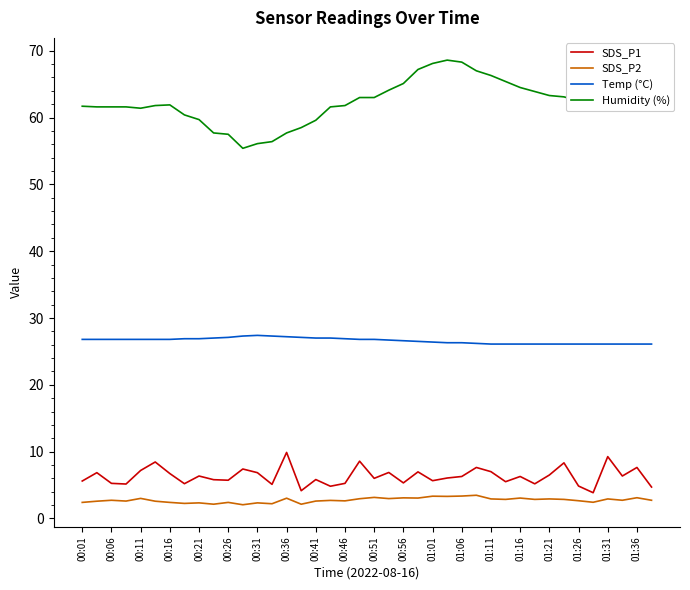

Rank the series by their maximum value, from highest to lowest.

Humidity (%), Temp (°C), SDS_P1, SDS_P2